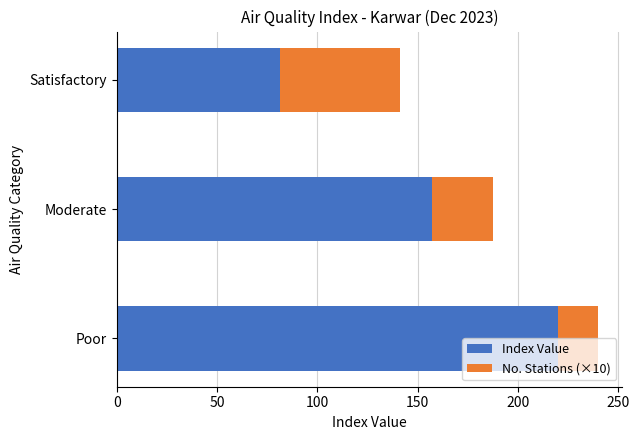

What is the sum of all Index Value values?

458.5